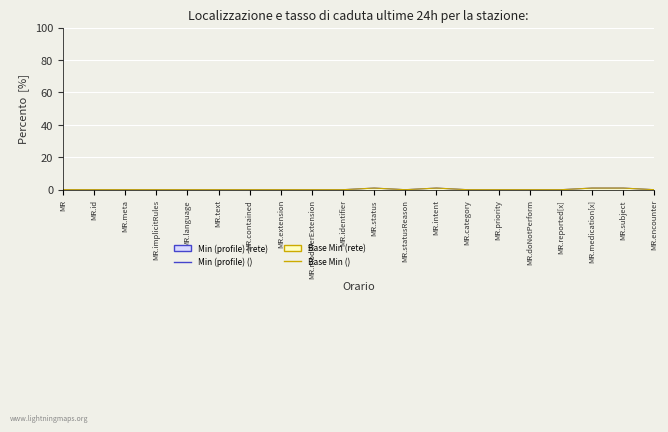

Which series changed the most between MR.identifier and MR.priority?

Min (profile) (line)